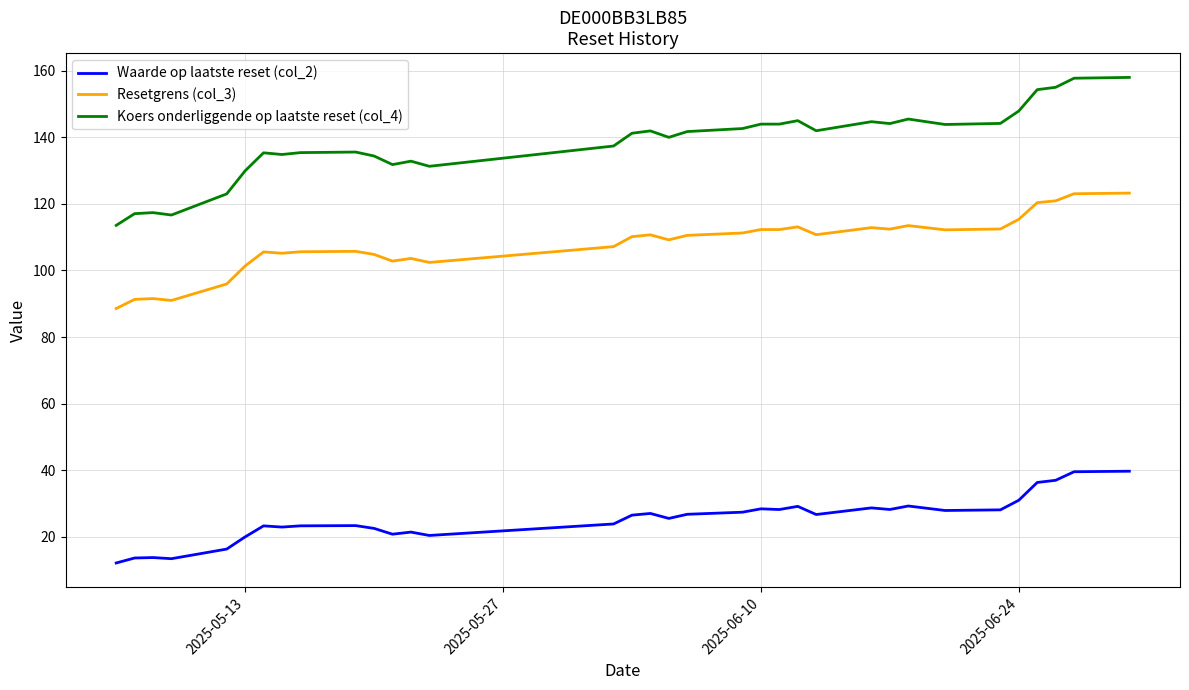

Rank the series by their maximum value, from highest to lowest.

Koers onderliggende op laatste reset (col_4), Resetgrens (col_3), Waarde op laatste reset (col_2)